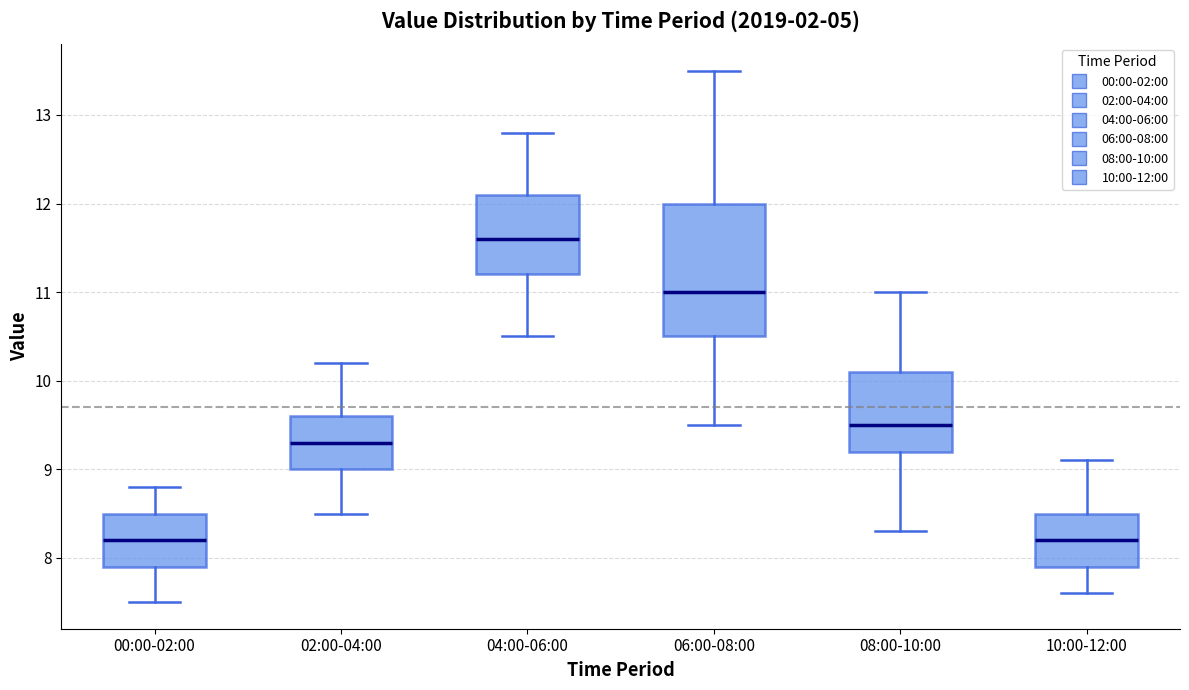

Reading left to right, transcribe this box plot: for each box, give where its median line is, the range the box spans, and where its two whiskers end, as read against the y-axis. The values are not printed on the chart, so give them approximately, as read against the axis.

00:00-02:00: median 8.2, box 7.9 to 8.5, whiskers 7.5 to 8.8
02:00-04:00: median 9.3, box 9.0 to 9.6, whiskers 8.5 to 10.2
04:00-06:00: median 11.6, box 11.2 to 12.1, whiskers 10.5 to 12.8
06:00-08:00: median 11.0, box 10.5 to 12.0, whiskers 9.5 to 13.5
08:00-10:00: median 9.5, box 9.2 to 10.1, whiskers 8.3 to 11.0
10:00-12:00: median 8.2, box 7.9 to 8.5, whiskers 7.6 to 9.1